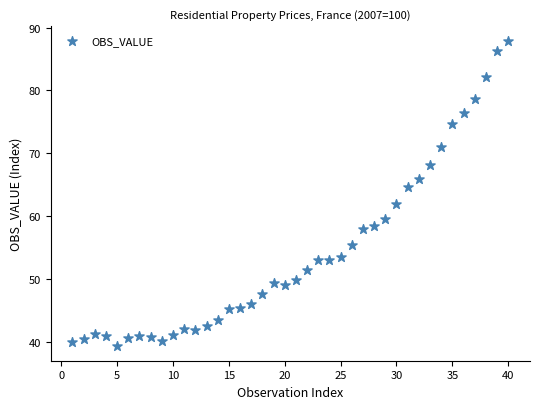

What Y value in the scatter plot is closest to 63?

62.0